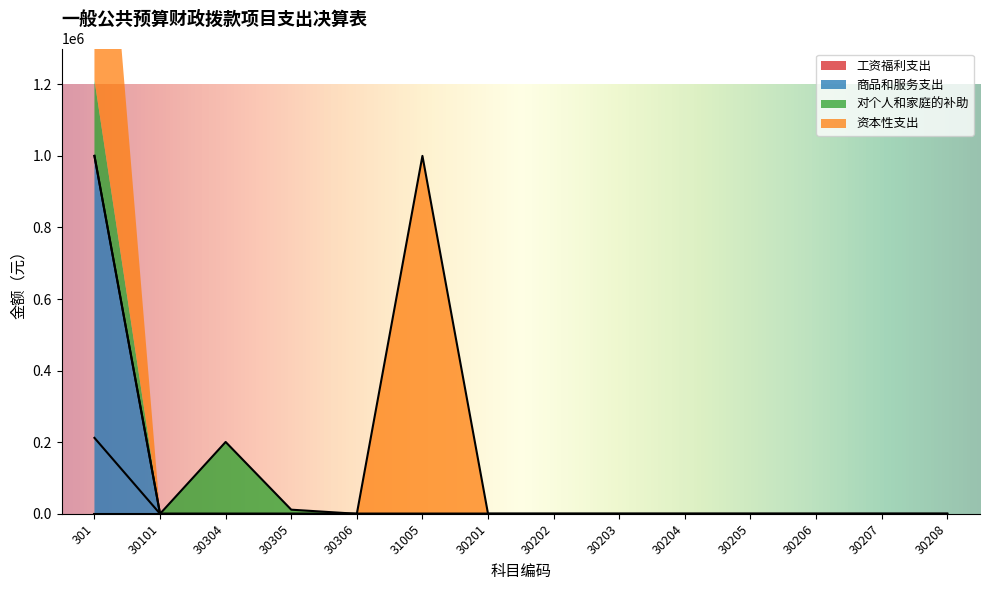

True or false: 资本性支出 has a value of -618101 at 30101.

False